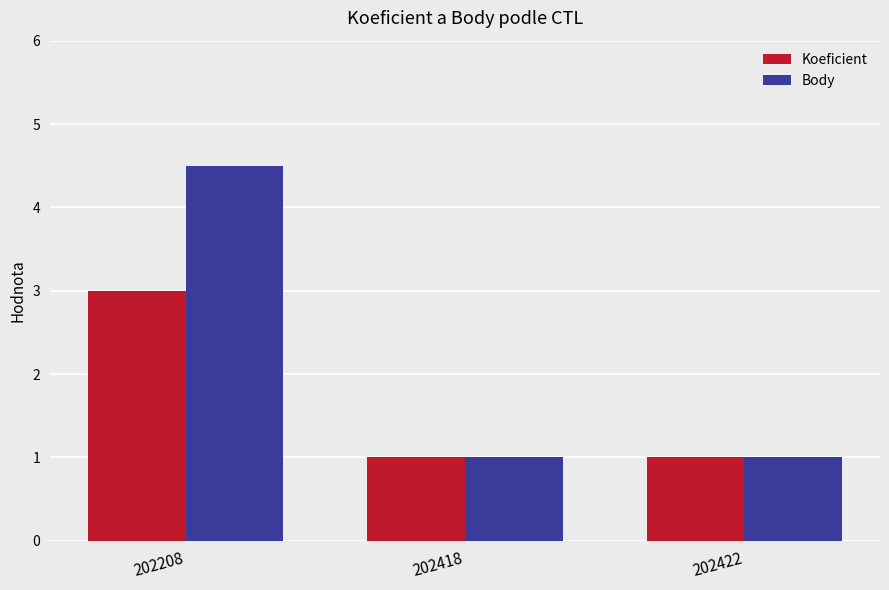

Read the Body value at 202418.

1.0